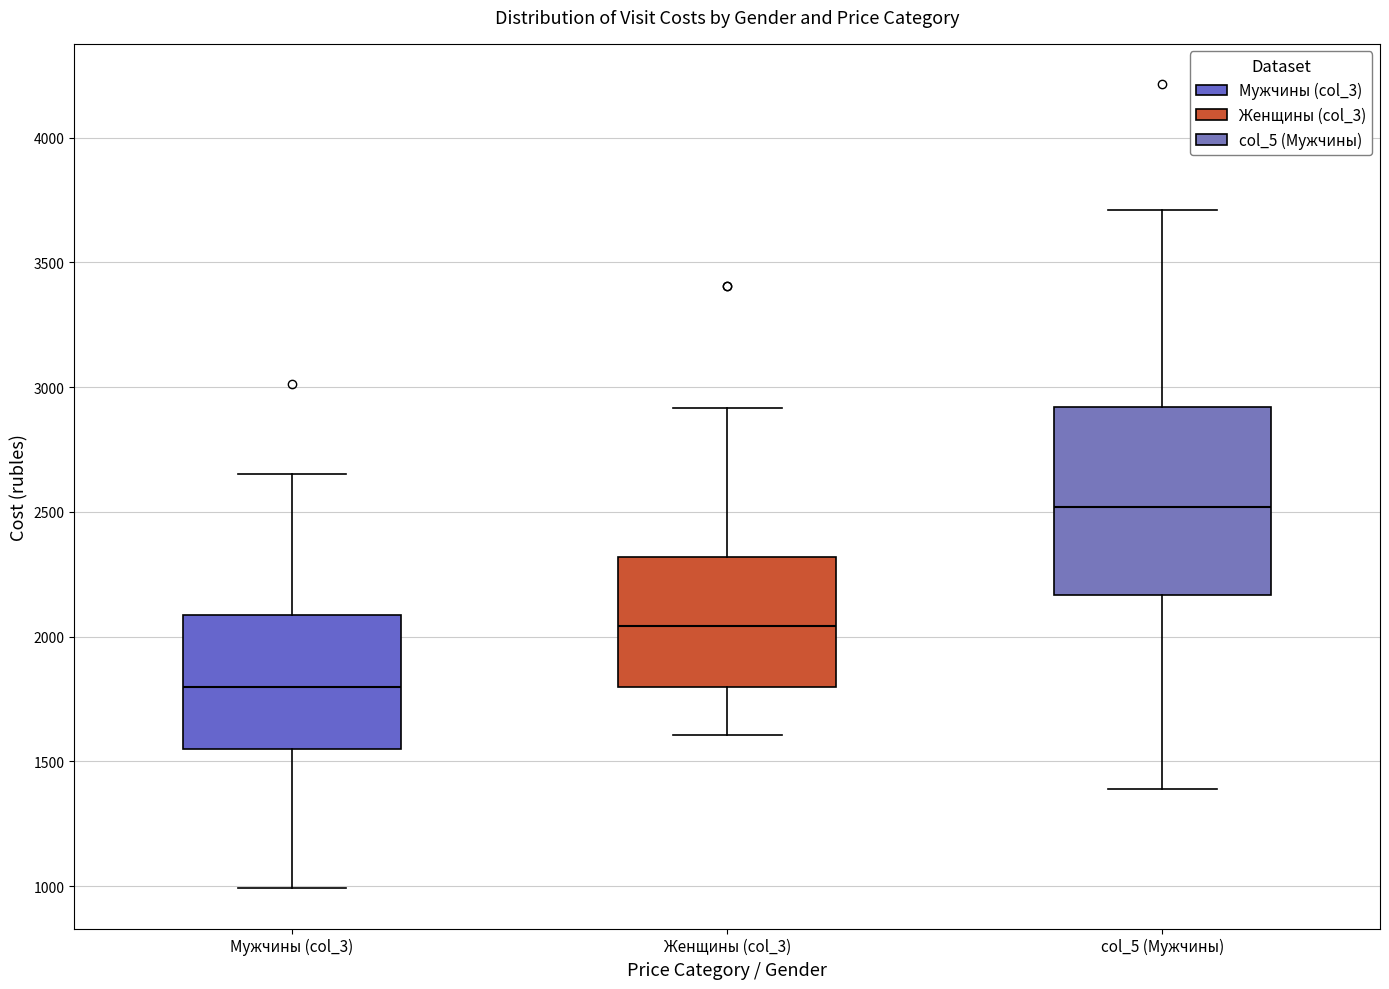

Where does the upper whisker of the box for col_5 (Мужчины) end on the y-axis? The values are not printed on the chart, so give them approximately, as read against the axis.

3700